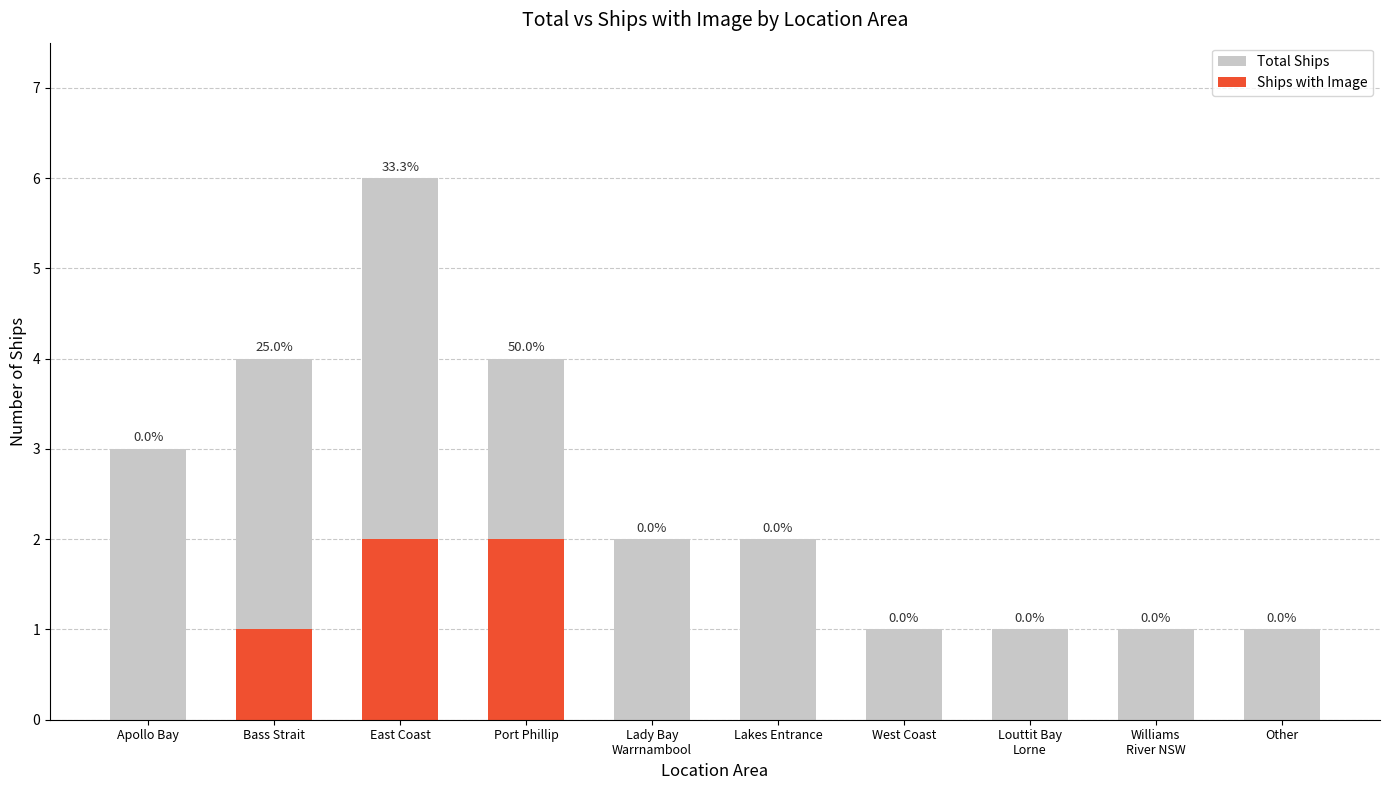

What is the spread (max minus min) of values at Lakes Entrance?

2